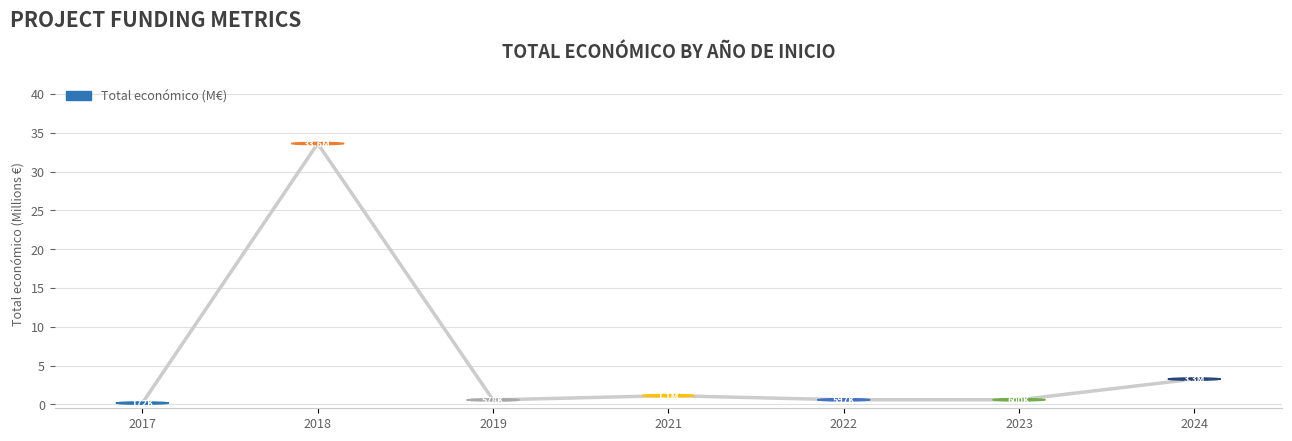

Where is the first local minimum?

2019